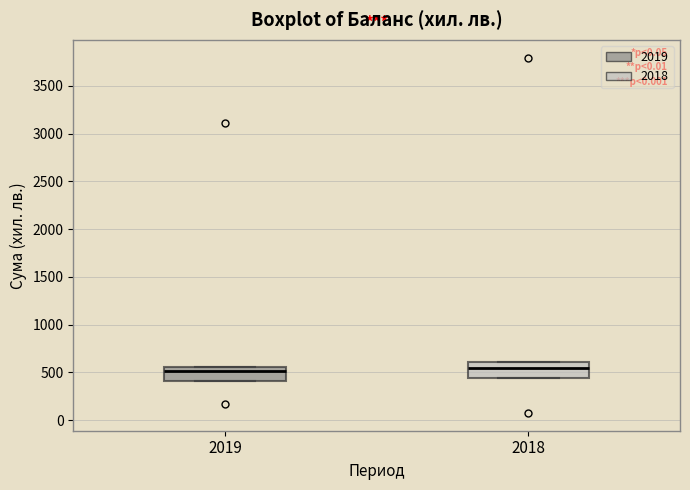

Where is the upper edge of the box at x = 2018 on the y-axis? The values are not printed on the chart, so give them approximately, as read against the axis.

600